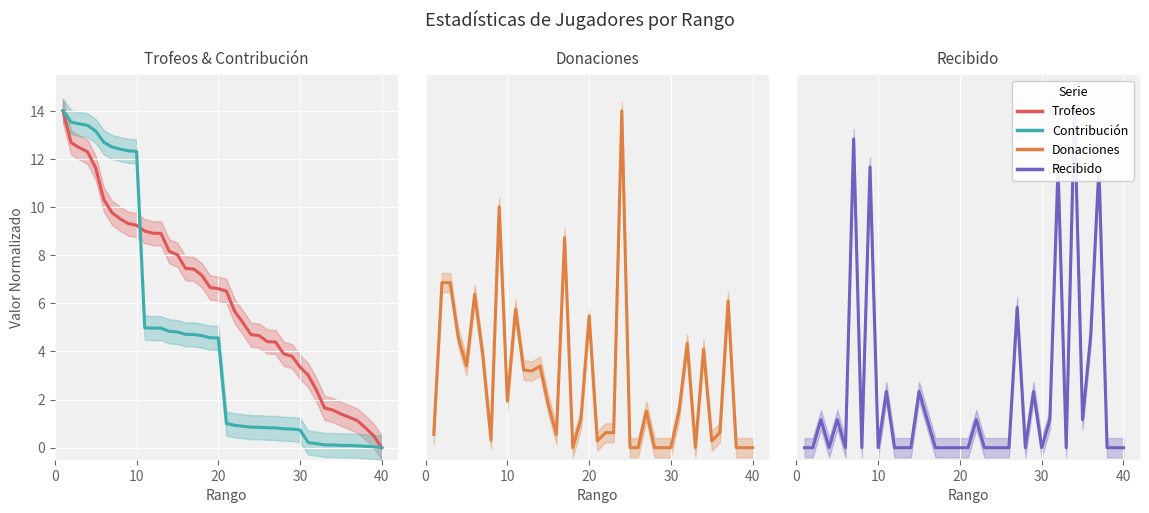

Which series ends up on top after the final intersection of Trofeos and Donaciones?

Trofeos